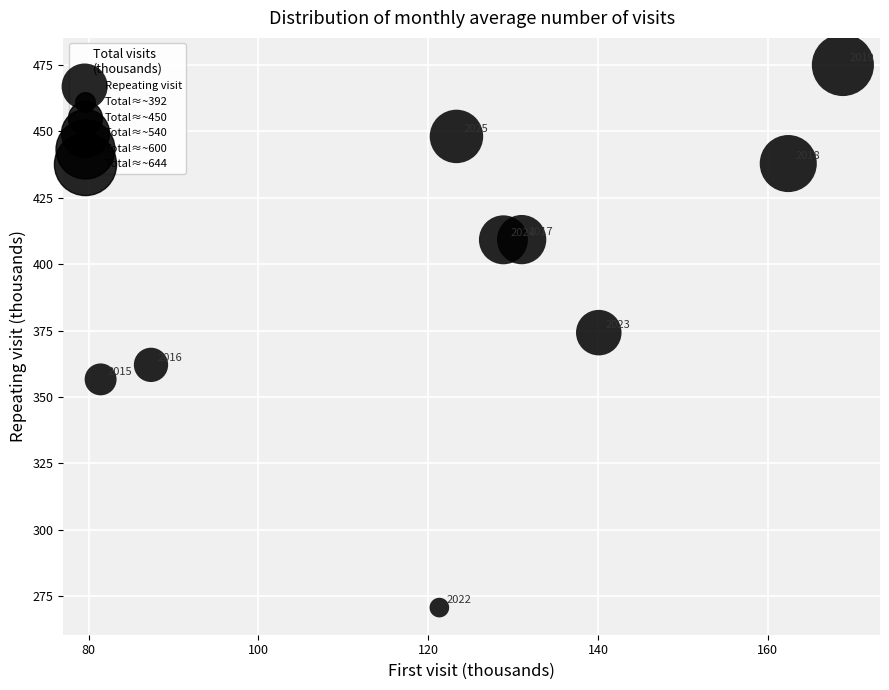

What is the average Y value?

393.6